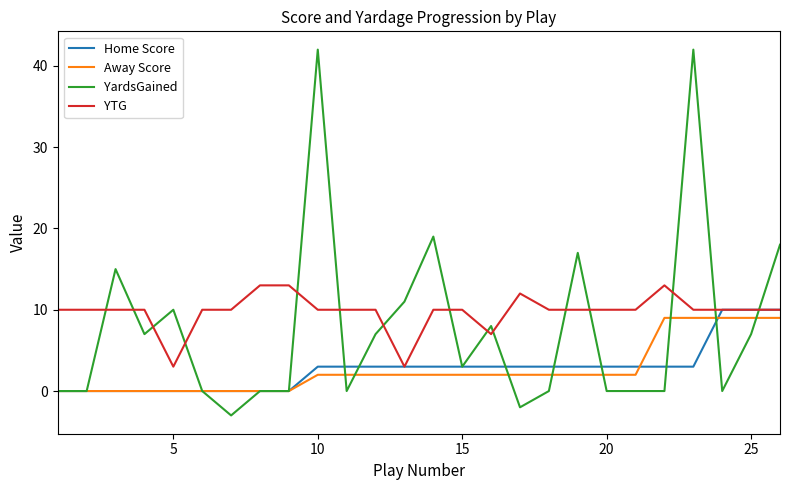

What is the sum of all Away Score values?

69